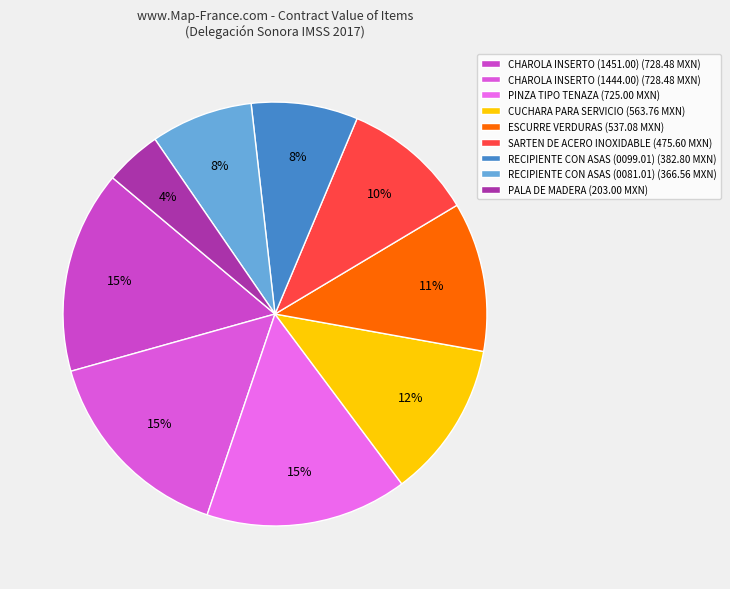

Count the number of slices in the pie.

9